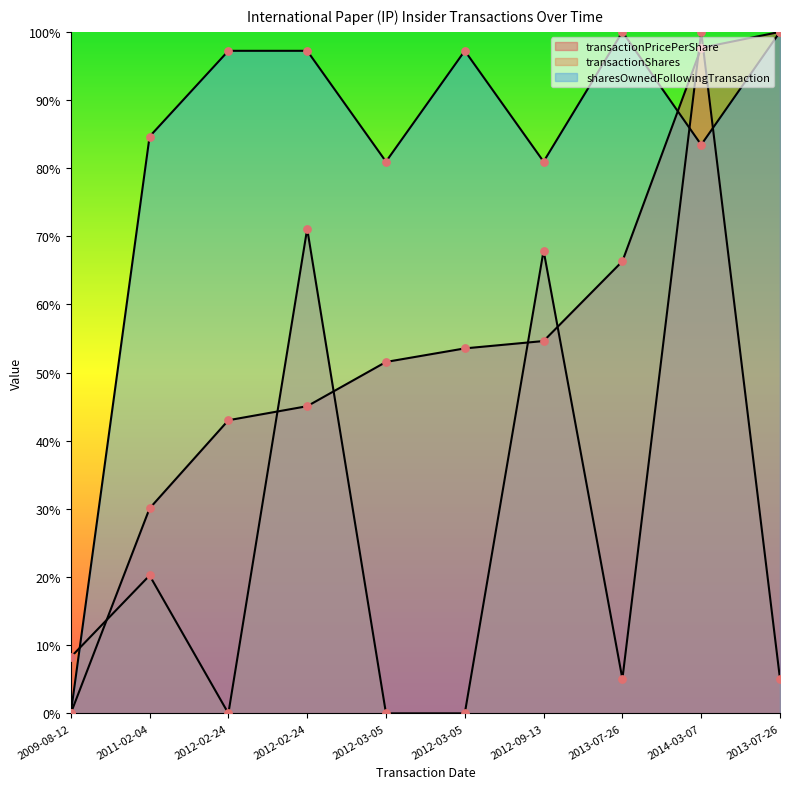

At how many categories does at least one series exceed 0?

10